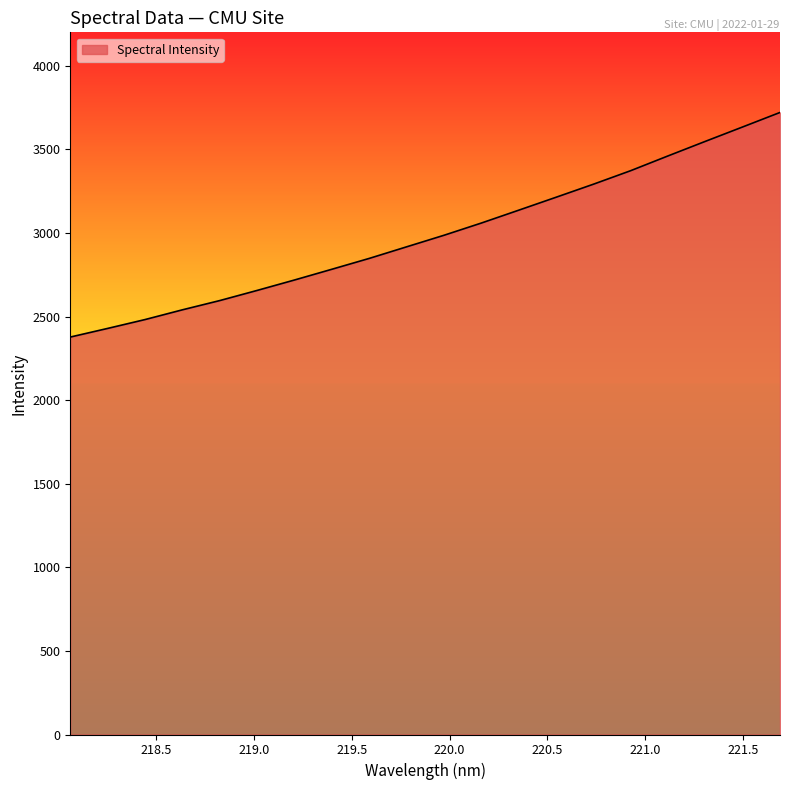

What is the difference between the maximum and minimum values?

1343.4